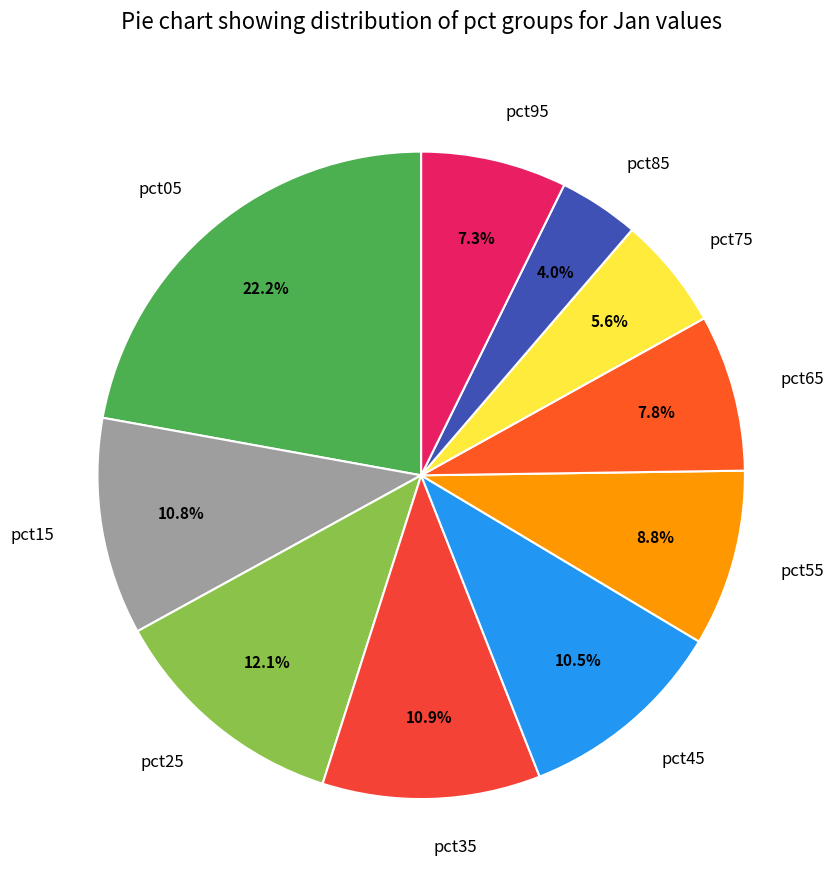

To the nearest percent, what percentage of the pie is pct05?

22%